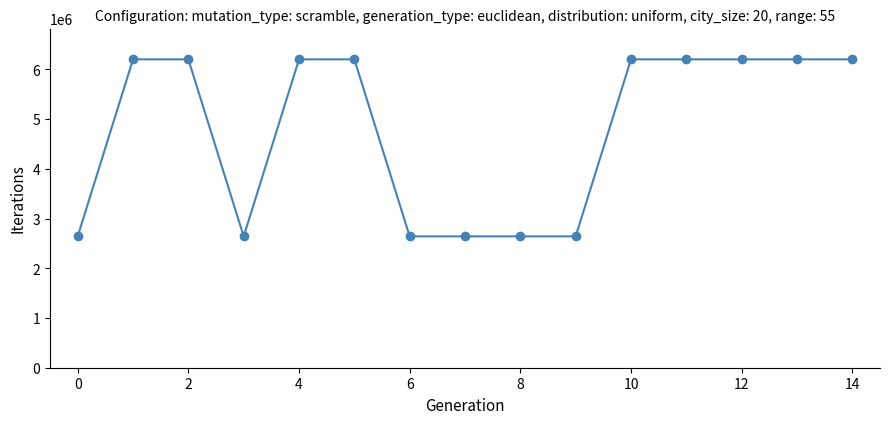

What is the value of the 7th point from the left?

2640991